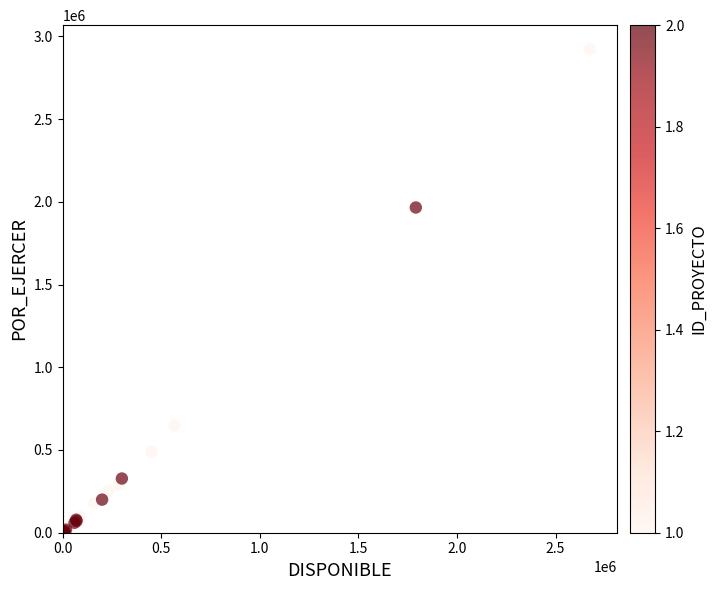

What Y value in the scatter plot is closest to 1460675?

1965564.0